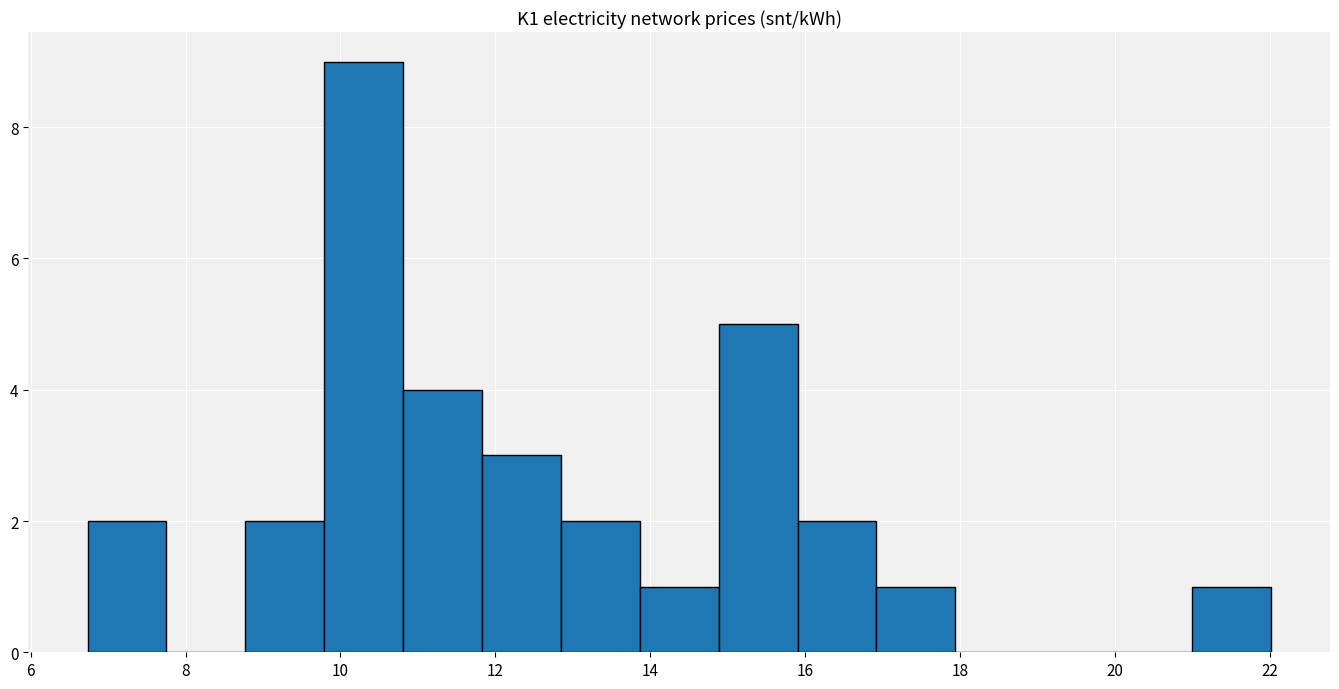

What is the height of the bar covering 14.8 to 16.0 on the x-axis? Neither the bar edges nor the heights are printed on the chart, so give them approximately, as read against the axes.

5